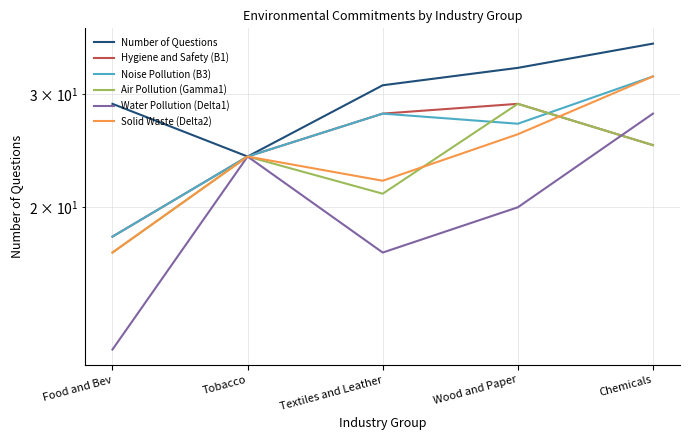

The value of Noise Pollution (B3) at Chemicals is 14. True or false?

False